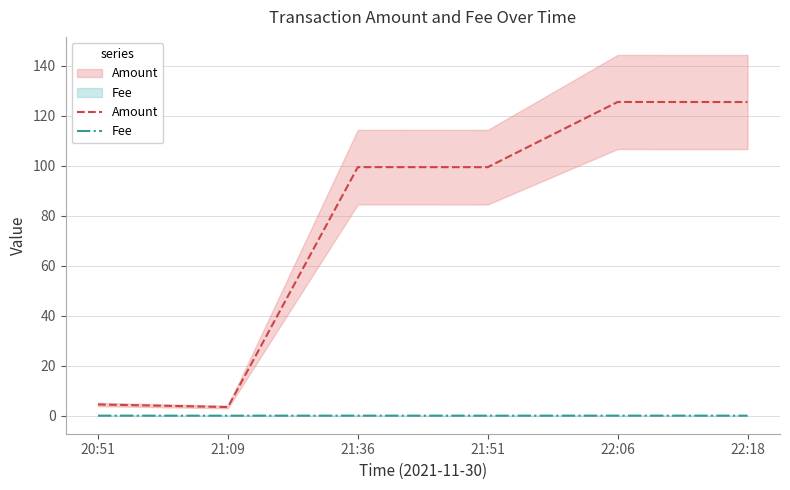

Reading left to right, list all the values displayed in this chart.

Amount: 20:51=4.5	21:09=3.5	21:36=99.5	21:51=99.5	22:06=125.6	22:18=125.5
Fee: 20:51=0.0	21:09=0.0	21:36=0.0	21:51=0.0	22:06=0.0	22:18=0.0